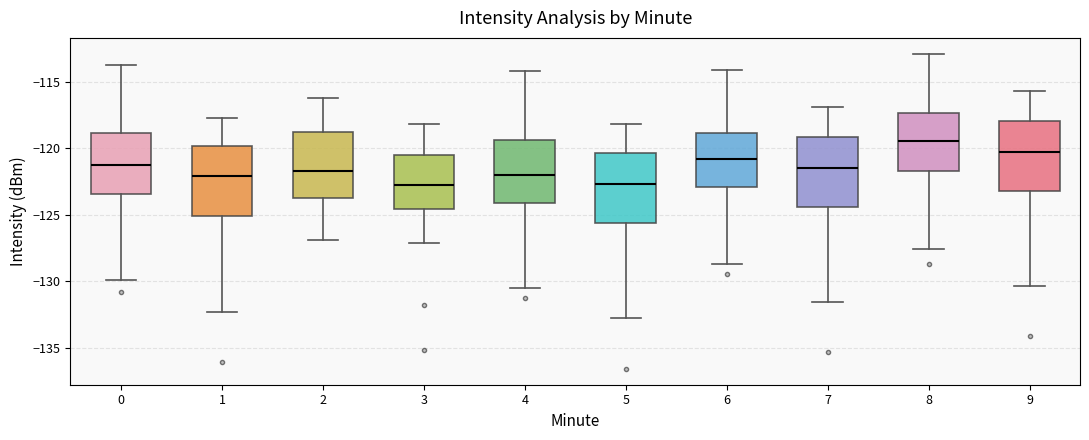

Where is the lower edge of the box at x = 9 on the y-axis? The values are not printed on the chart, so give them approximately, as read against the axis.

-123.0